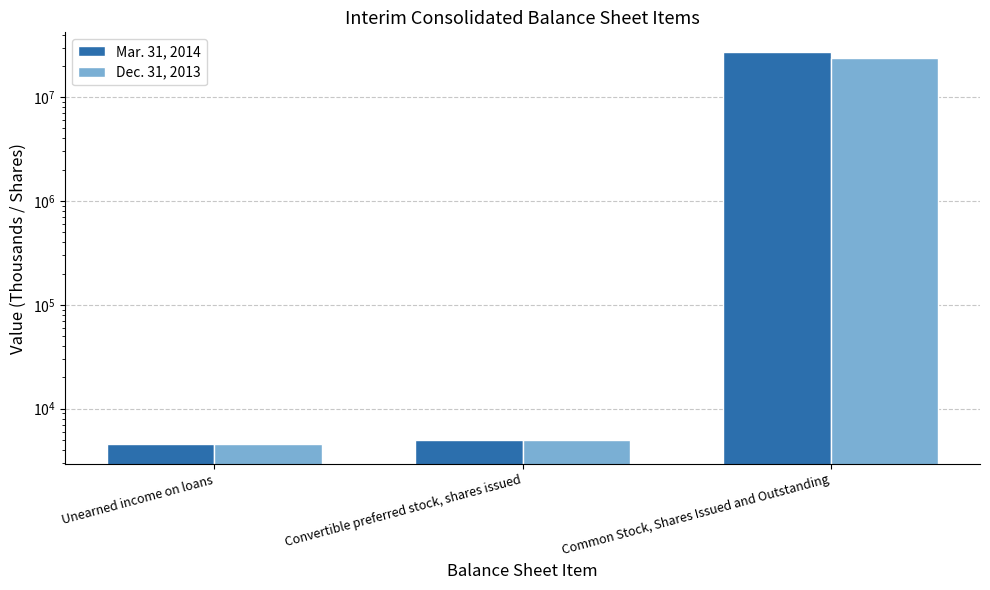

List the labels in order of Mar. 31, 2014 value, smallest first.

Unearned income on loans, Convertible preferred stock, shares issued, Common Stock, Shares Issued and Outstanding